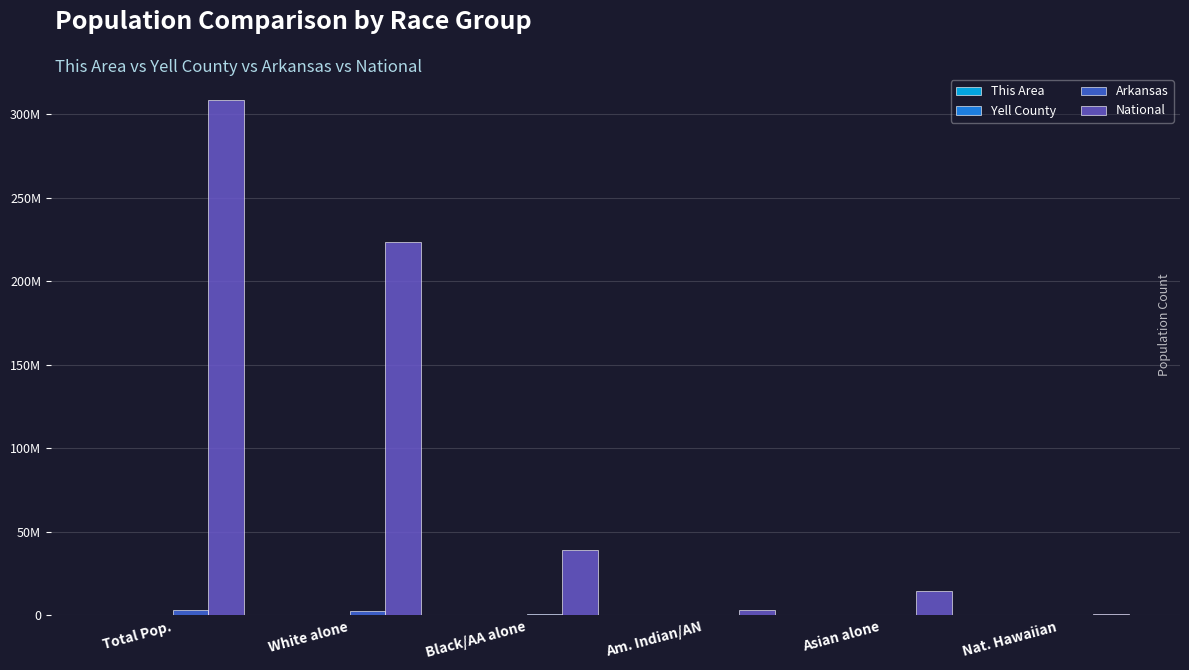

Is it true that This Area equals 44 at Asian alone?

False